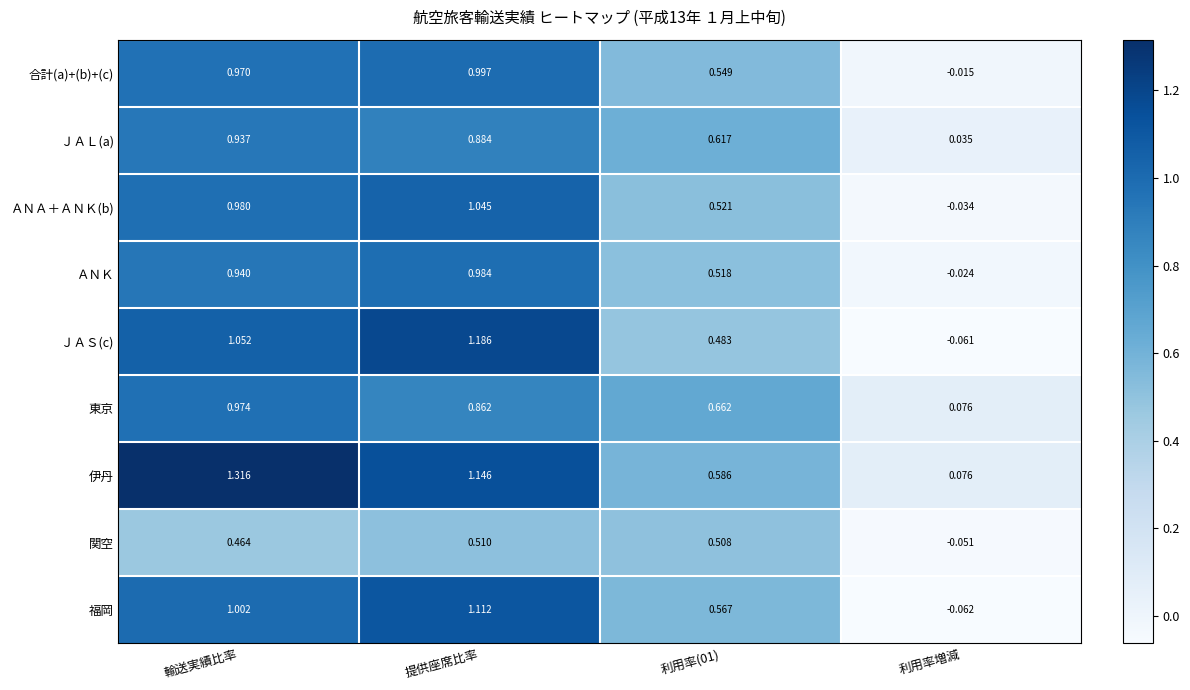

Which series changed the most between 提供座席比率 and 利用率増減?

ＪＡＳ(c)